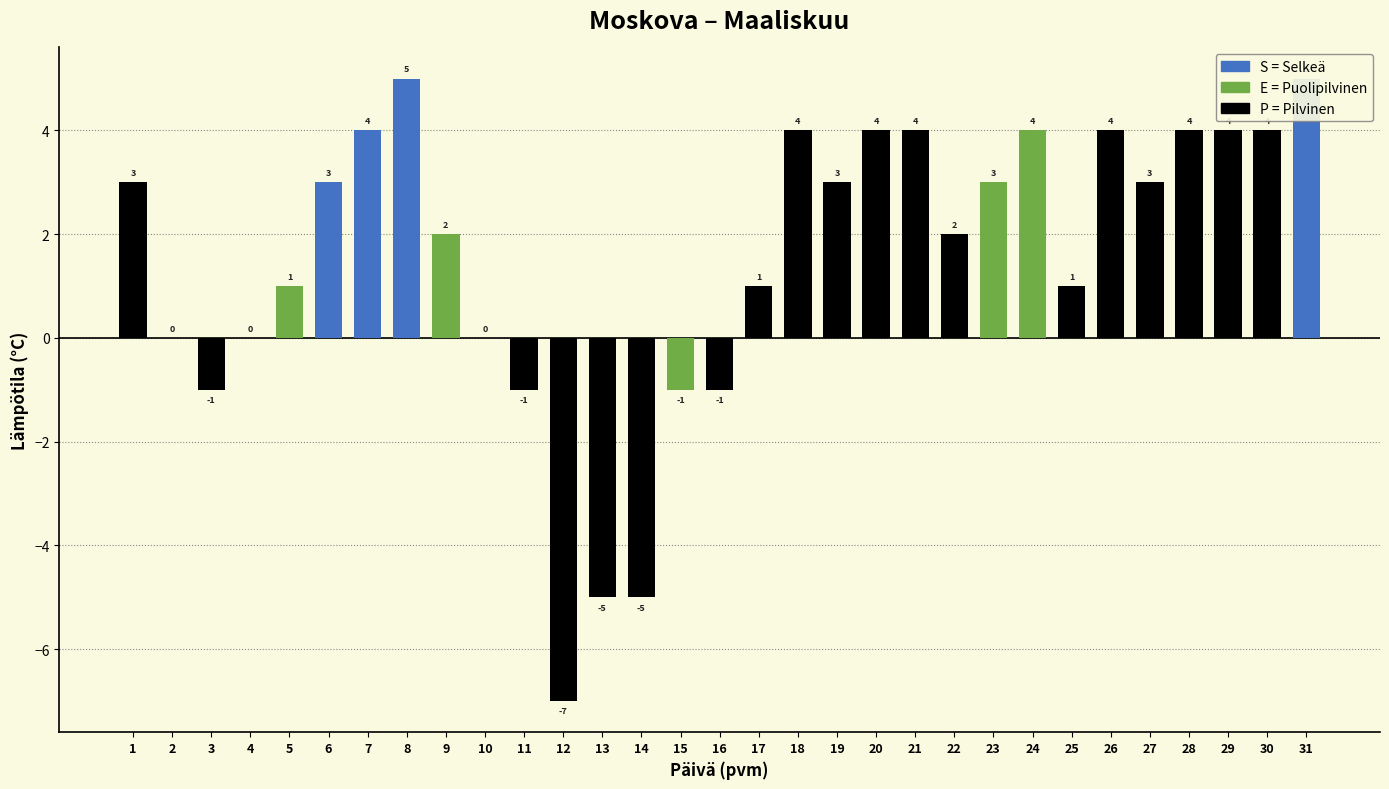

How many positive values are there?

21